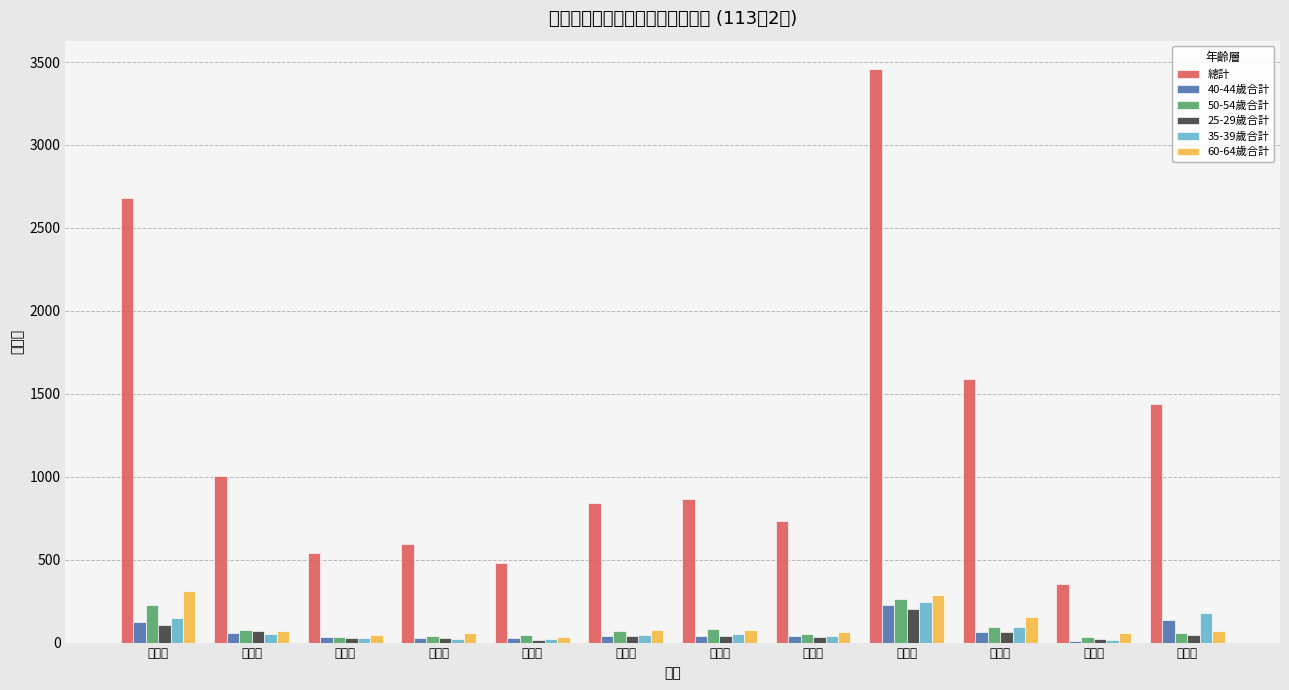

Does the chart contain stacked bars?

No